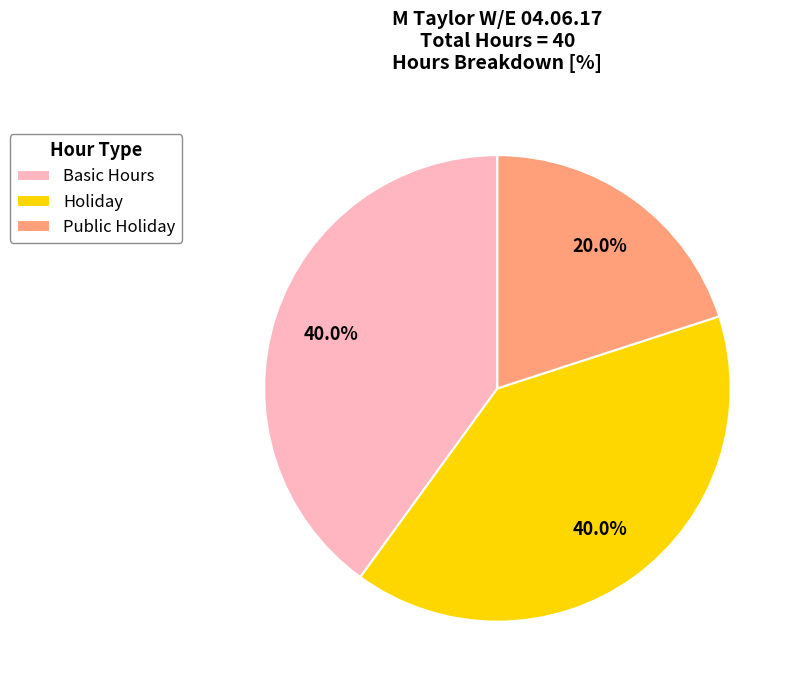

Which has a higher value, Public Holiday or Holiday?

Holiday